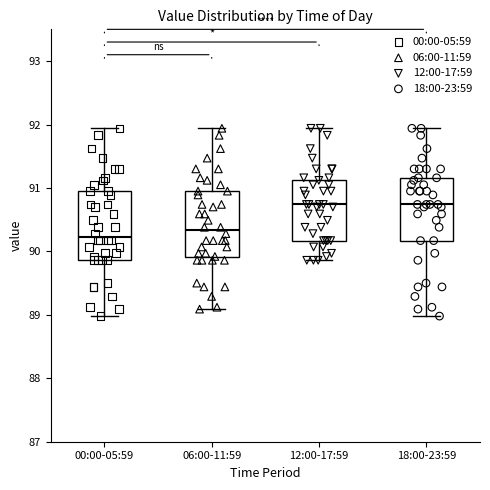

Where does the lower whisker of the box for 00:00-05:59 end on the y-axis? The values are not printed on the chart, so give them approximately, as read against the axis.

89.0